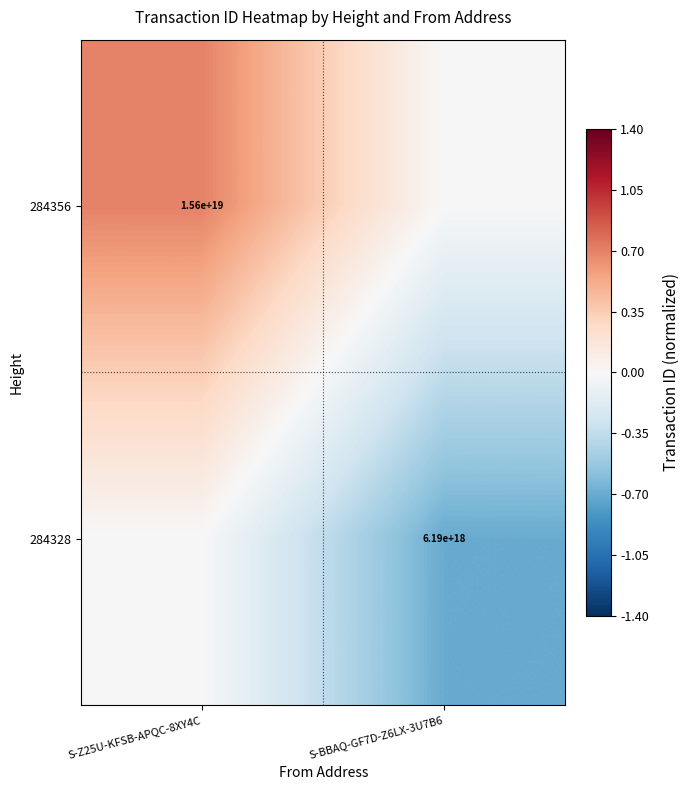

The value of 284328 at S-BBAQ-GF7D-Z6LX-3U7B6 is 3985296972160348160. True or false?

False